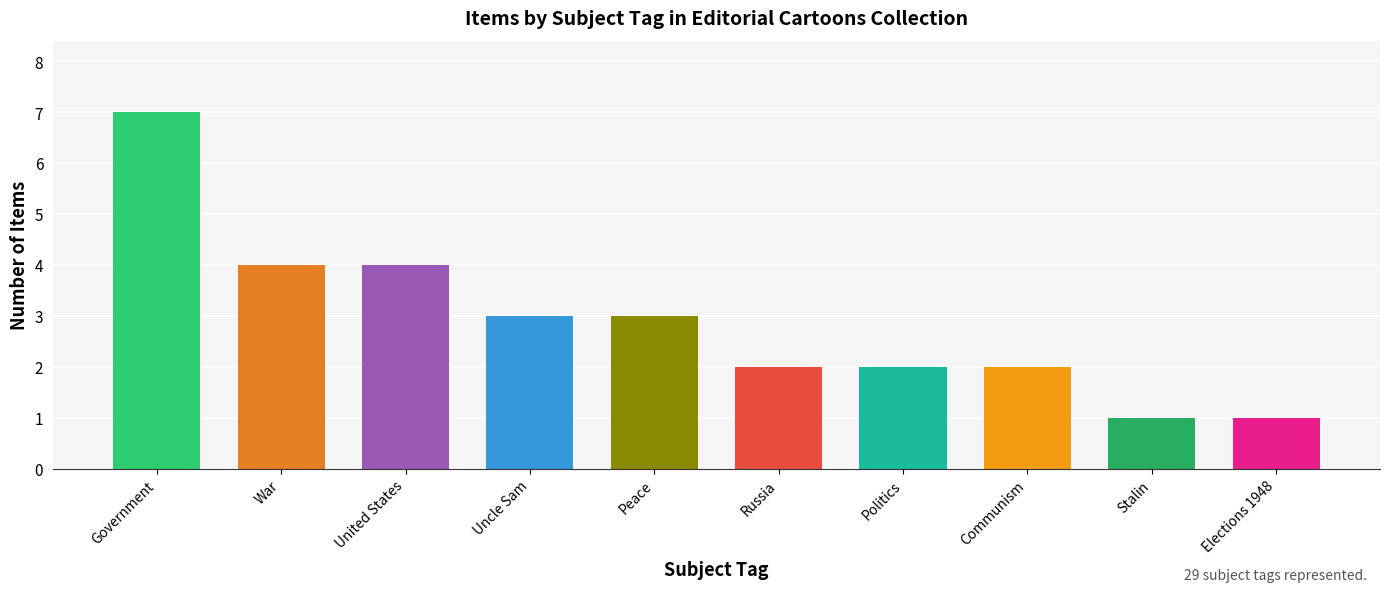

Approximately how many times larger is the value at Politics compared to Uncle Sam?

0.7